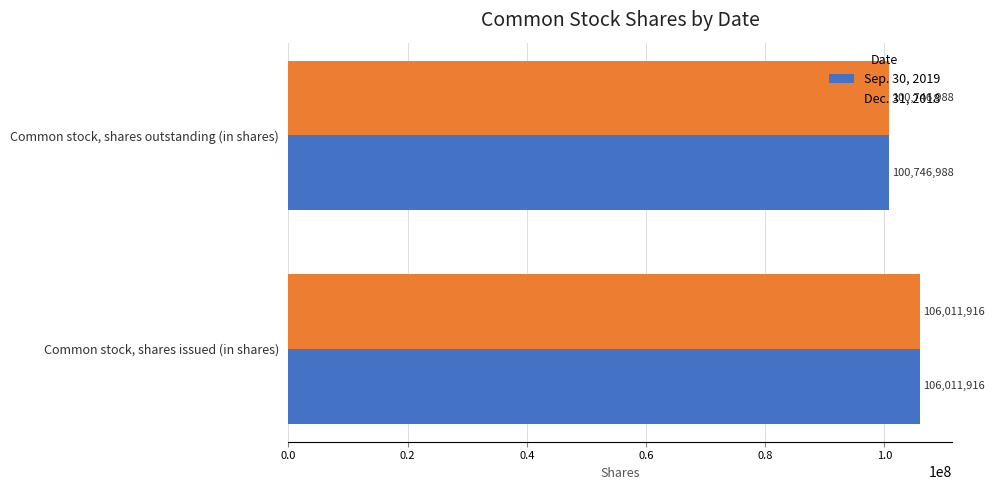

What is the difference between the maximum and minimum values in the Dec. 31, 2018 series?

5264928